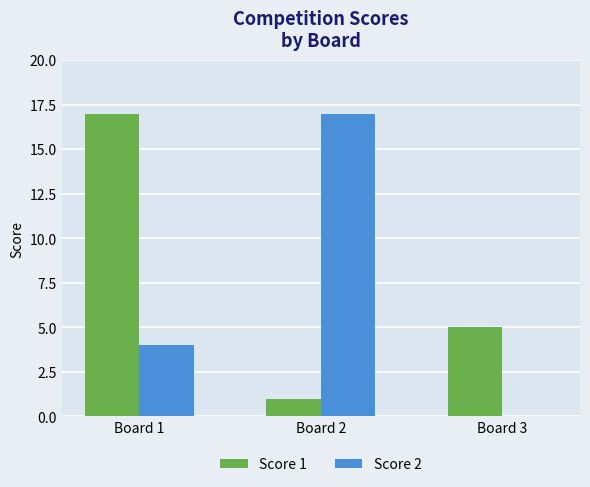

What is the sum of all Score 2 values?

21